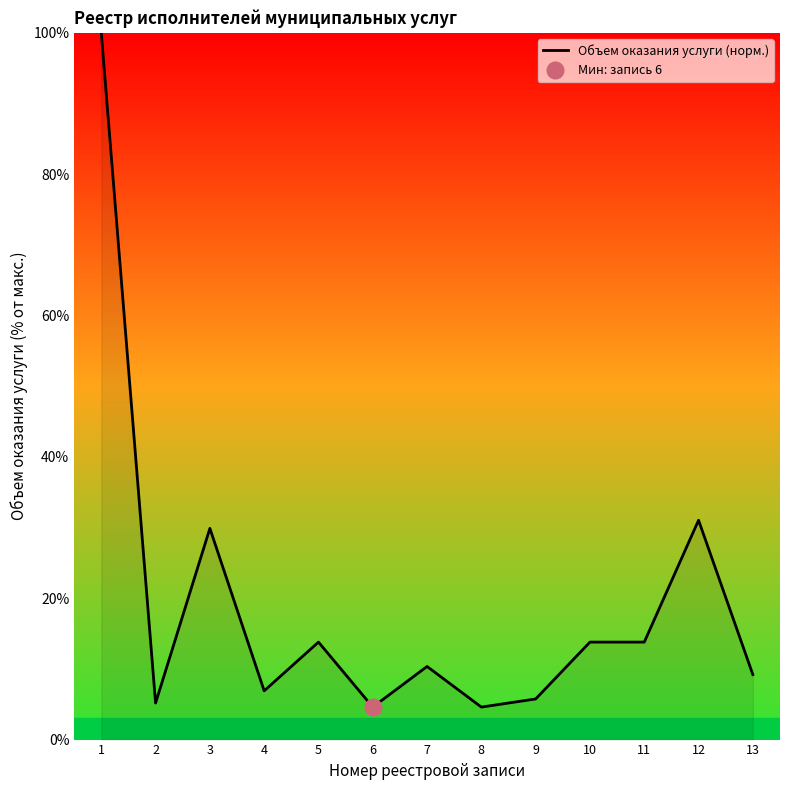

What is the smallest value displayed?

4.6